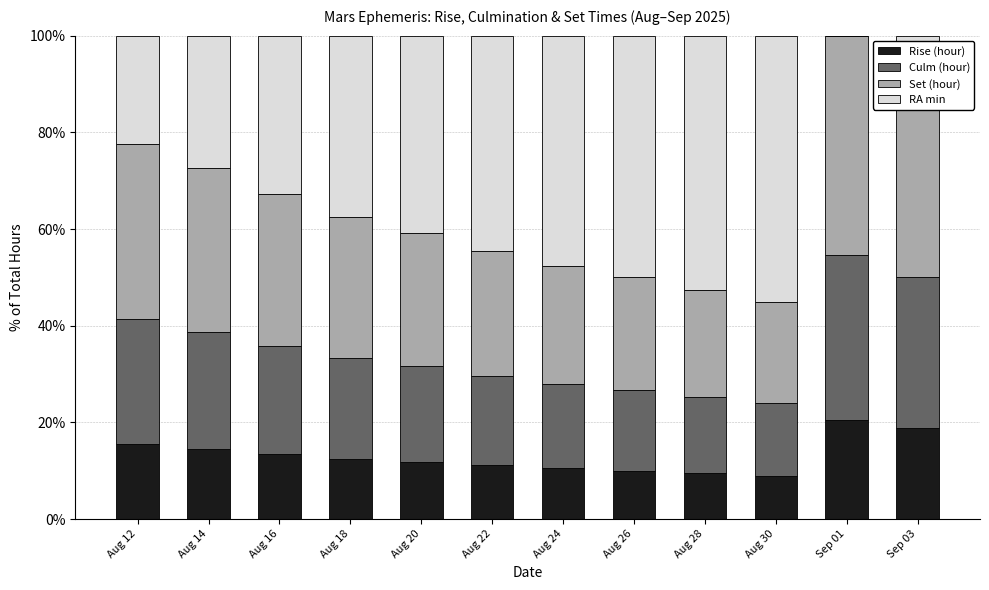

What is the highest value of the Rise (hour) series?

20.5